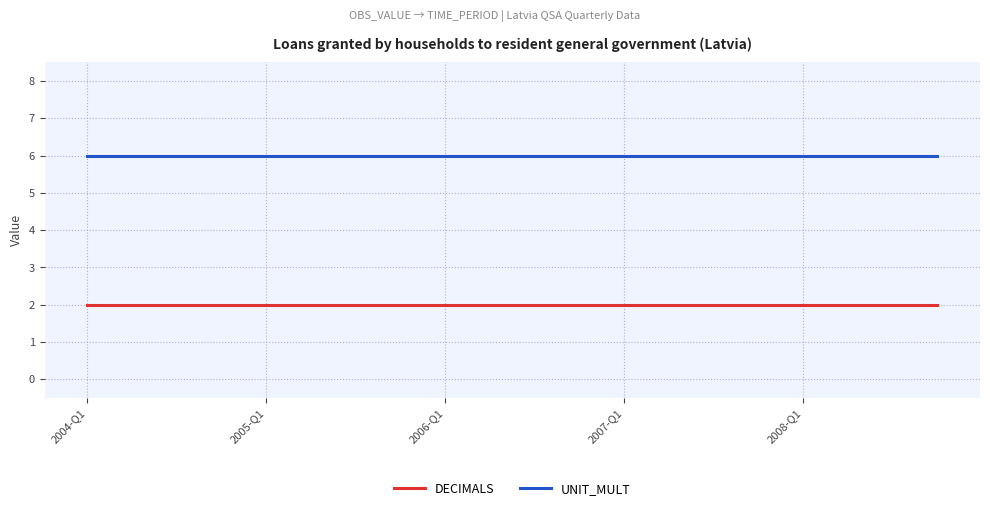

What is the greatest value displayed?

6